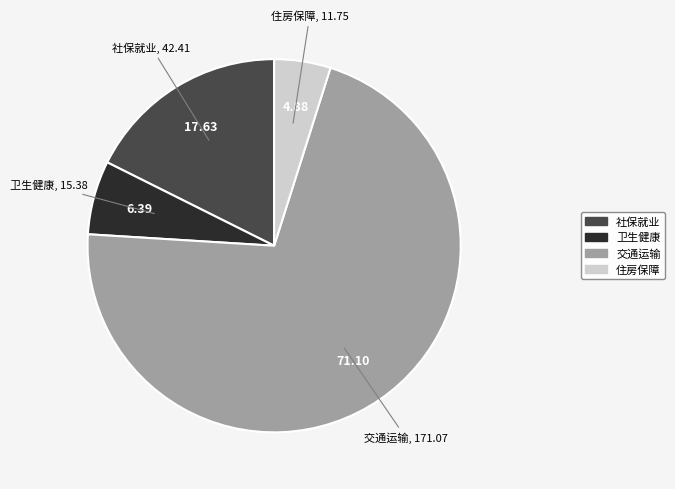

Is there any slice that represents more than half of the pie?

Yes